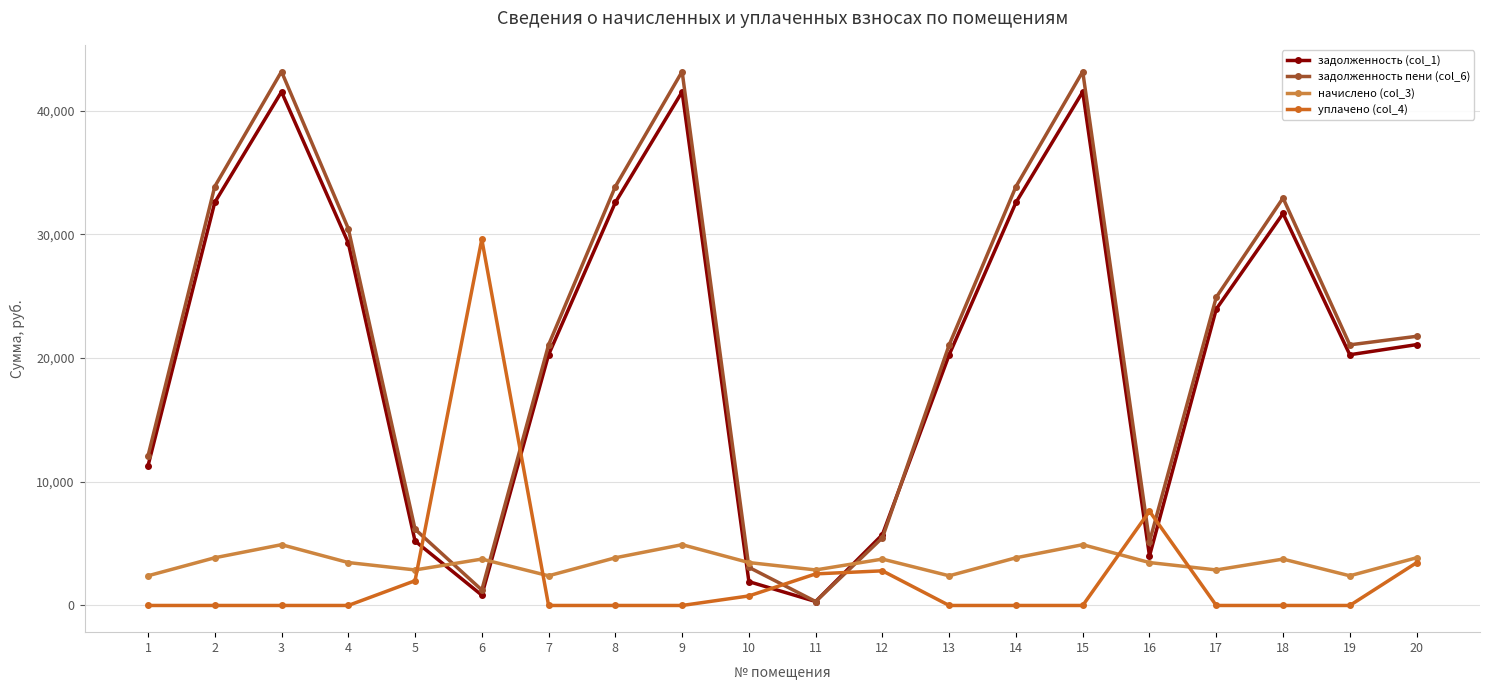

Is the value of уплачено (col_4) at 10 greater than the value of начислено (col_3) at 2?

No